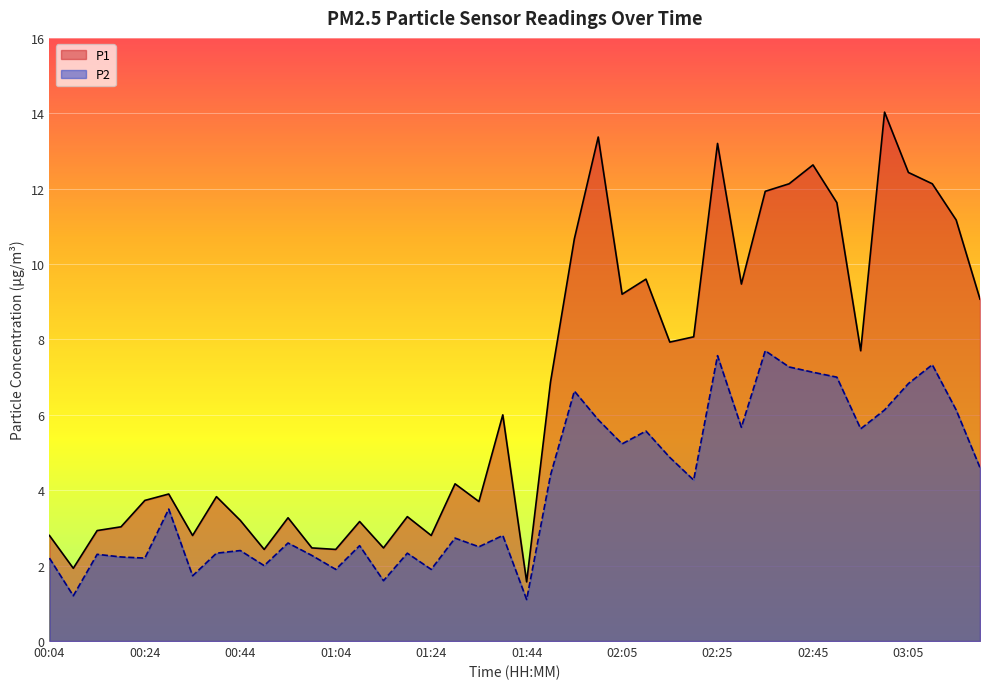

True or false: P2 has a value of 4.4 at 01:29.

False